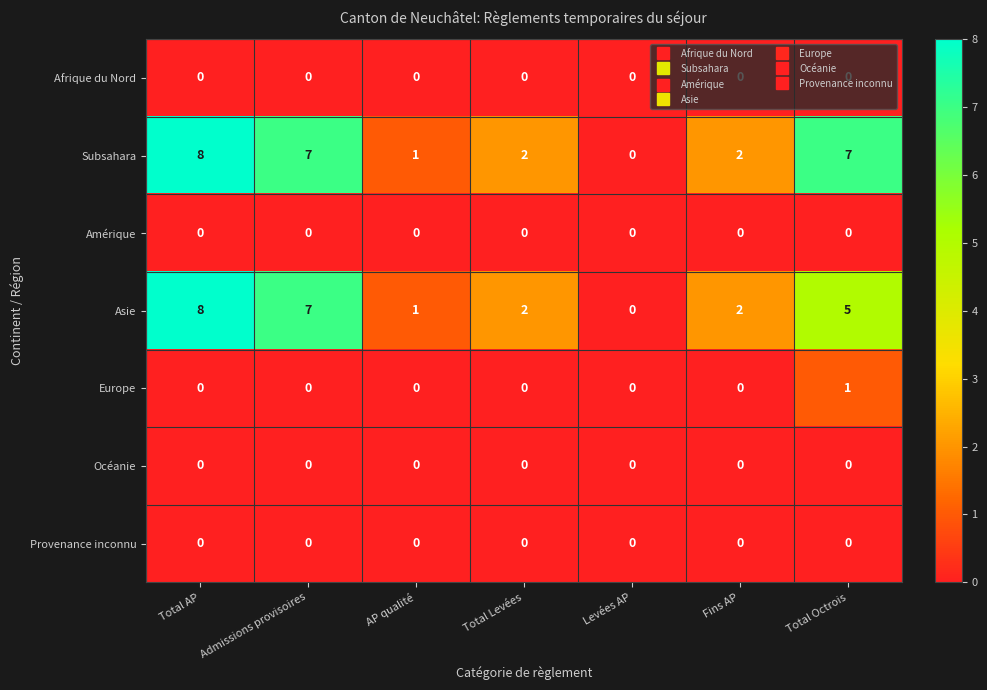

What is the sum of all Asie values?

25